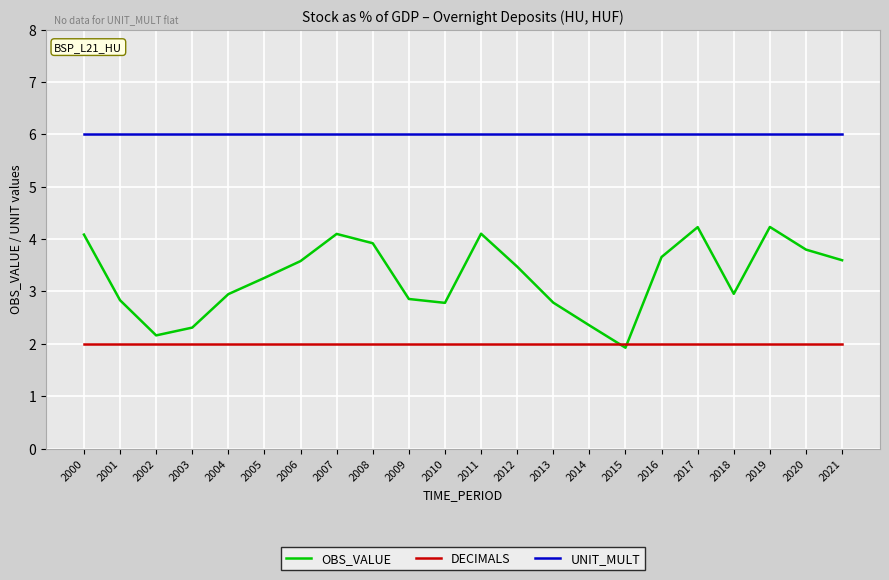

Which category has the lowest value across all series?

2015